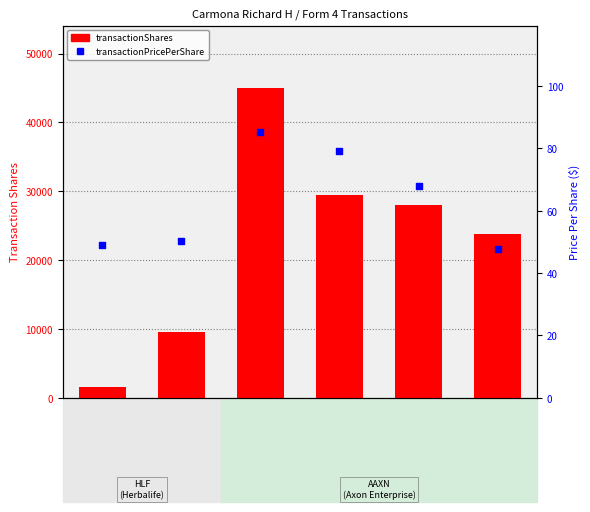

Which series has the largest Y range (max minus min)?

transactionShares